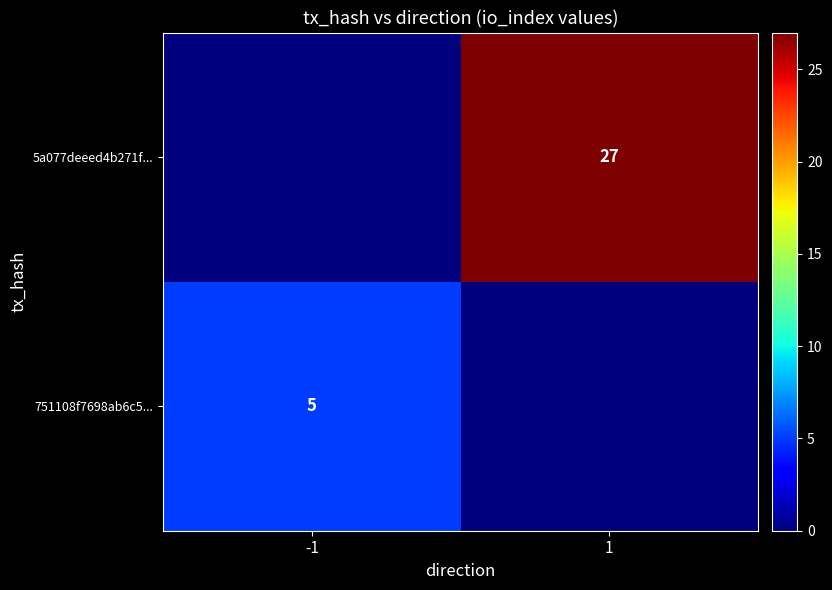

The 5a077deeed4b271f... series shows 27 at 1. True or false?

True